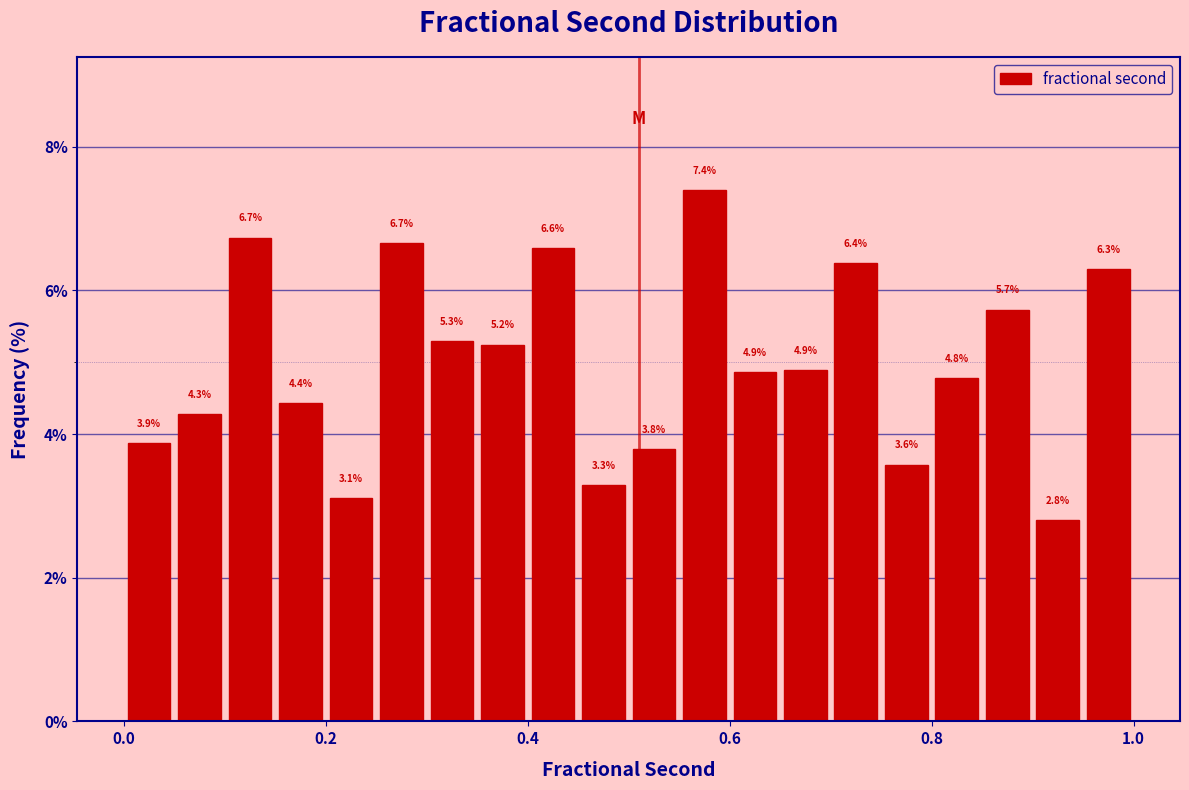

Read against the x-axis, roughly where is the centre of the tallest bar?

0.58